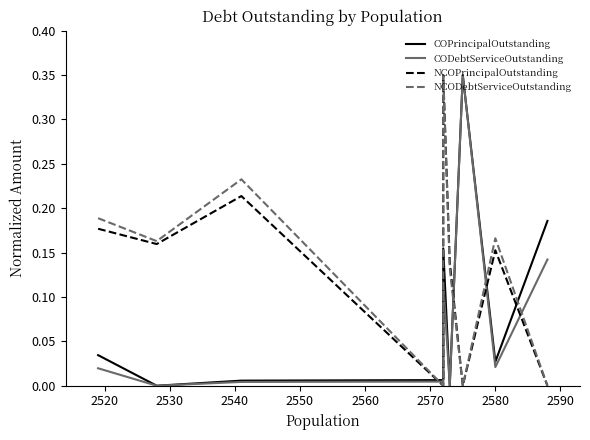

How many values in the NCOPrincipalOutstanding series exceed 0?

6